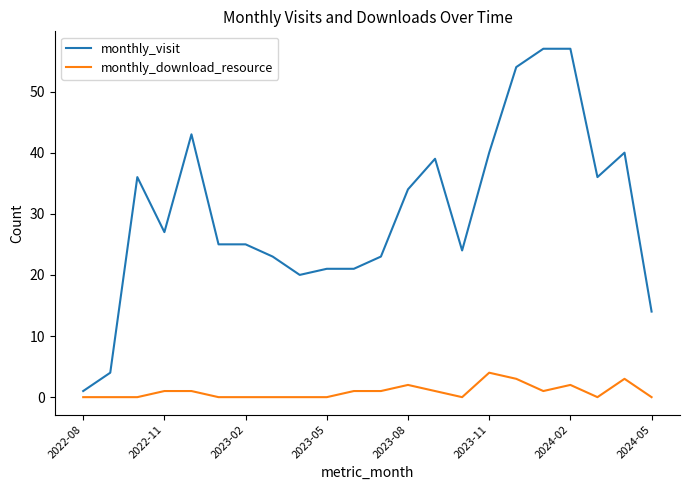

What is the maximum value shown in the chart?

57